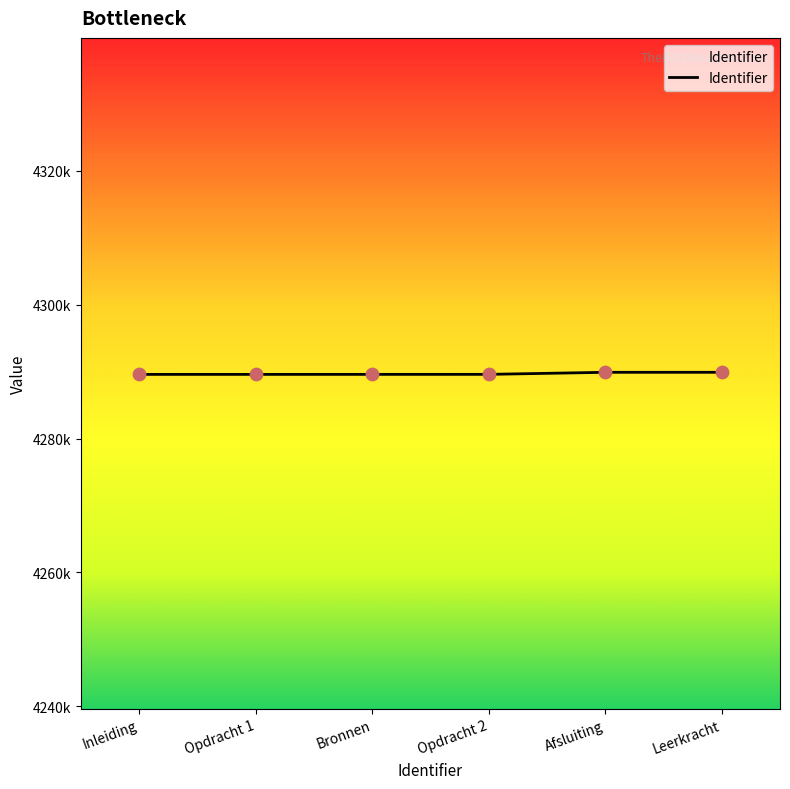

What is the change in value from Opdracht 1 to Leerkracht?

+312